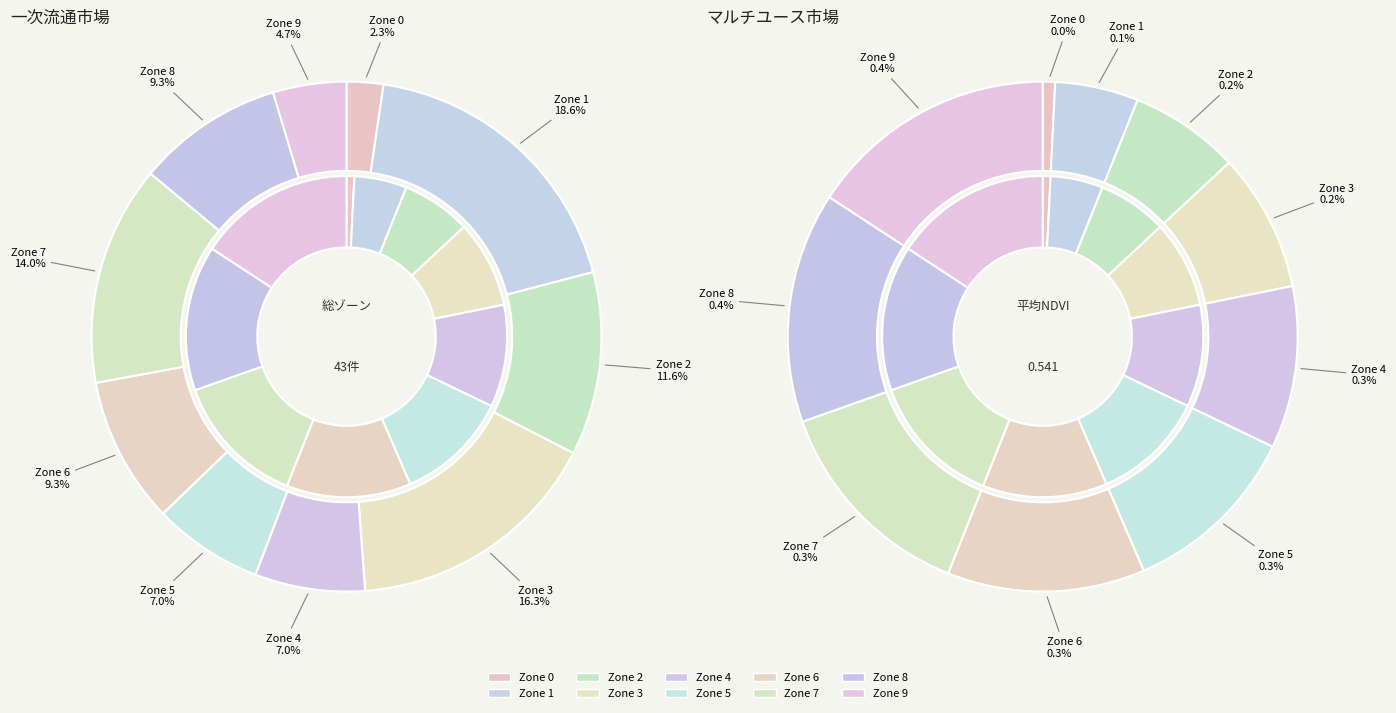

Between Zone 8 and Zone 6, which is larger?

Zone 8